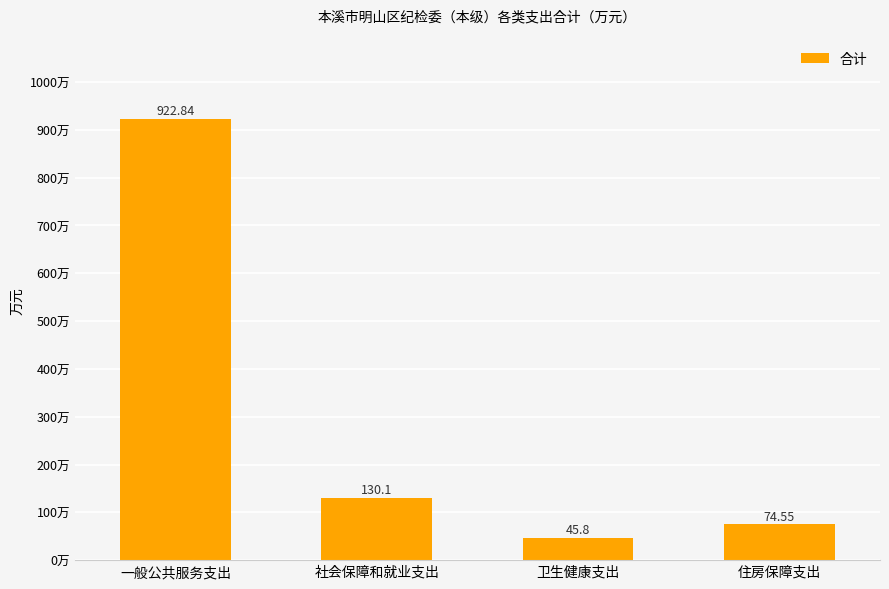

Approximately how many times larger is the value at 社会保障和就业支出 compared to 卫生健康支出?

2.8